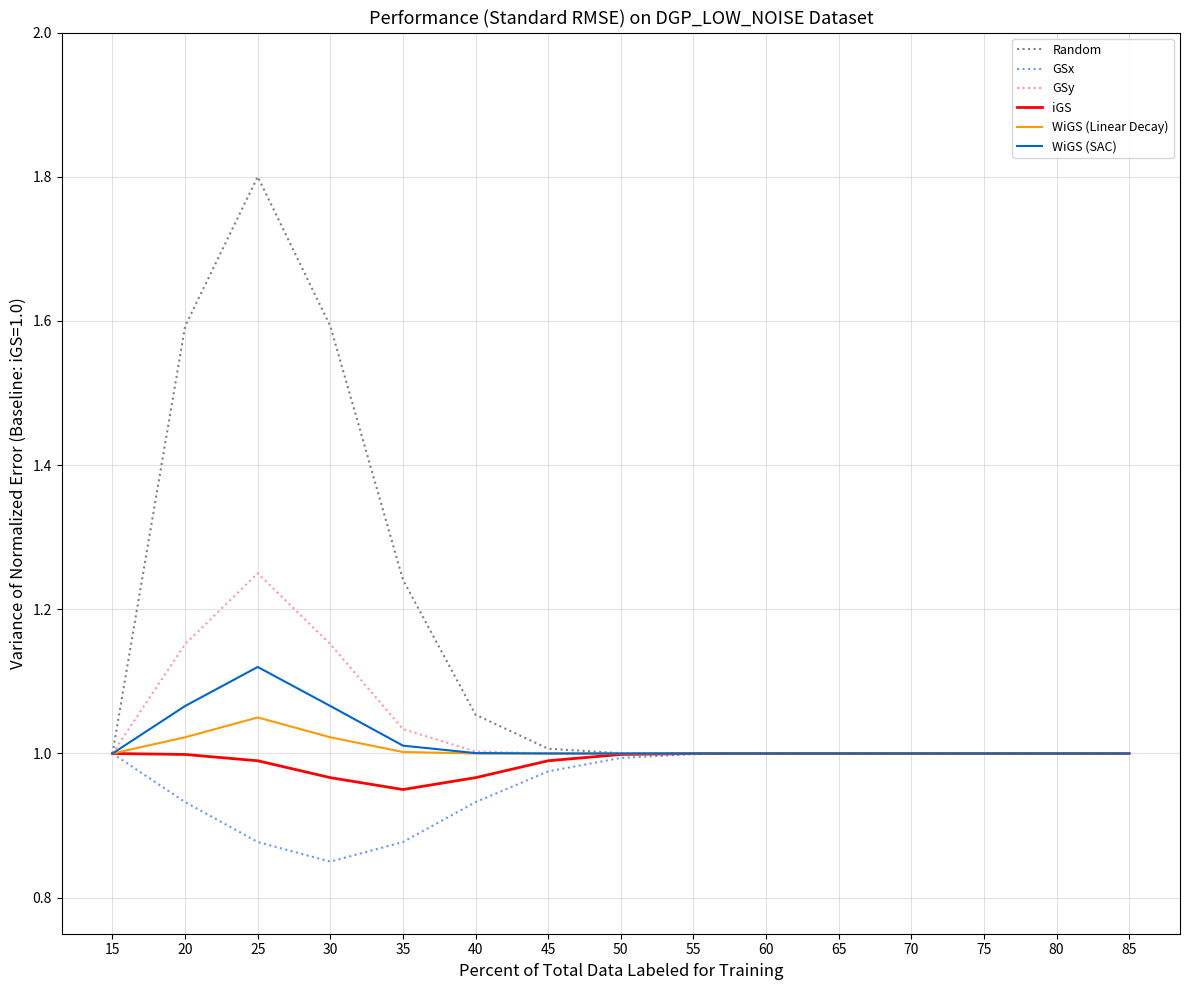

The GSy series shows 1.0 at 85. True or false?

True